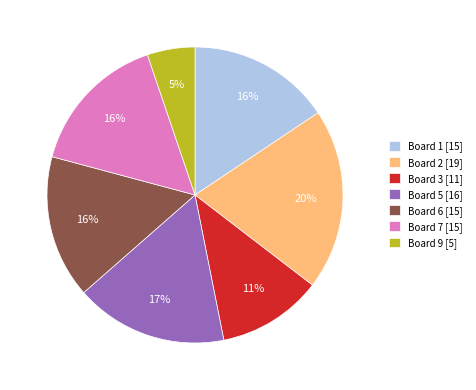

To the nearest percent, what is the difference between the largest and smallest slice percentages?

15%